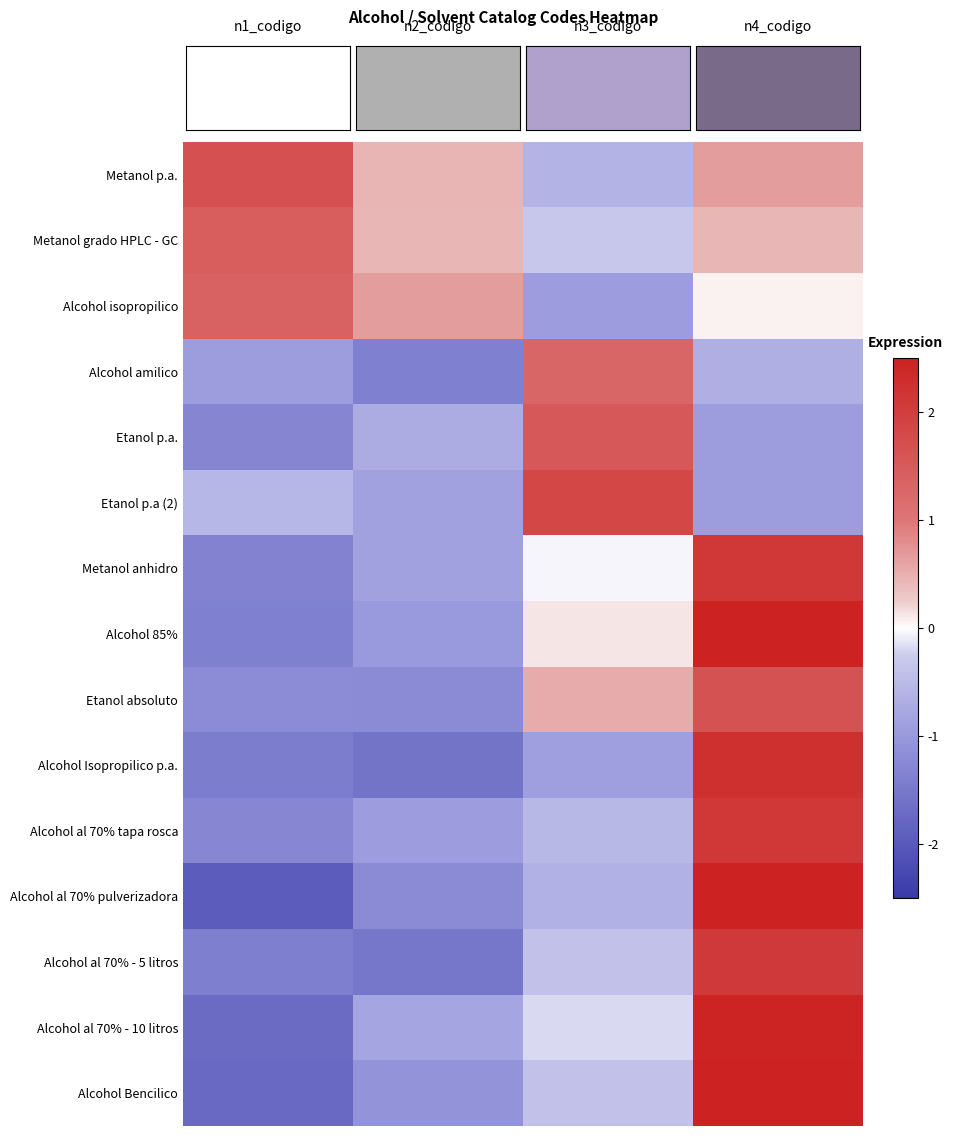

Reading left to right, what are all the values shown in this chart?

Metanol p.a.: 1.6	0.5	-0.6	0.7
Metanol grado HPLC - GC: 1.4	0.4	-0.3	0.4
Alcohol isopropilico: 1.4	0.7	-0.9	0.1
Alcohol amilico: -0.9	-1.4	1.3	-0.7
Etanol p.a.: -1.3	-0.7	1.5	-0.9
Etanol p.a (2): -0.6	-0.9	1.8	-0.9
Metanol anhidro: -1.4	-0.9	-0.0	2.1
Alcohol 85%: -1.4	-1.0	0.1	2.5
Etanol absoluto: -1.2	-1.2	0.5	1.6
Alcohol Isopropilico p.a.: -1.4	-1.6	-0.9	2.3
Alcohol al 70% tapa rosca: -1.3	-0.9	-0.5	2.1
Alcohol al 70% pulverizadora: -1.9	-1.2	-0.6	2.5
Alcohol al 70% - 5 litros: -1.4	-1.5	-0.4	2.1
Alcohol al 70% - 10 litros: -1.7	-0.8	-0.2	2.5
Alcohol Bencilico: -1.8	-1.1	-0.4	2.5